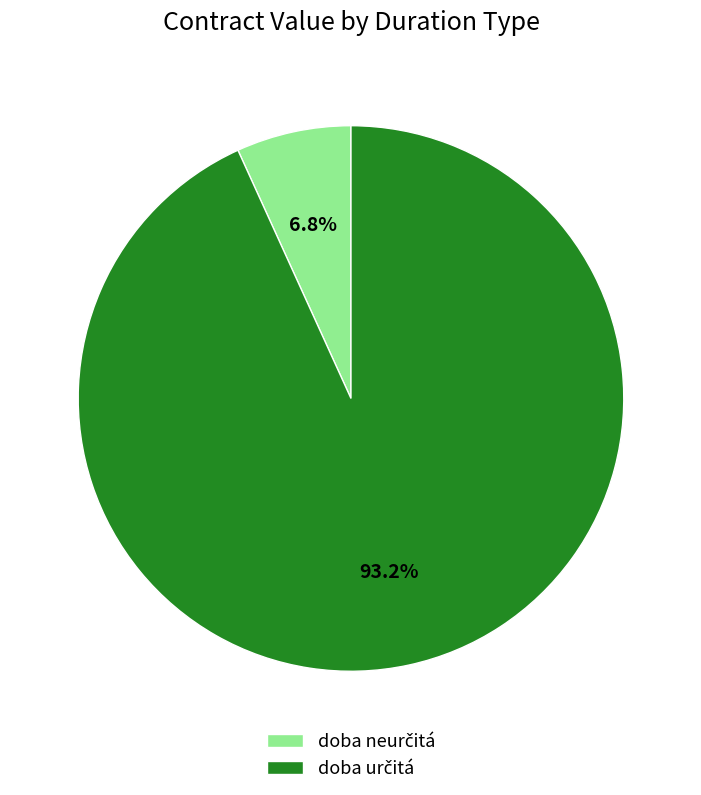

To the nearest percent, what is the difference between the largest and smallest slice percentages?

86%